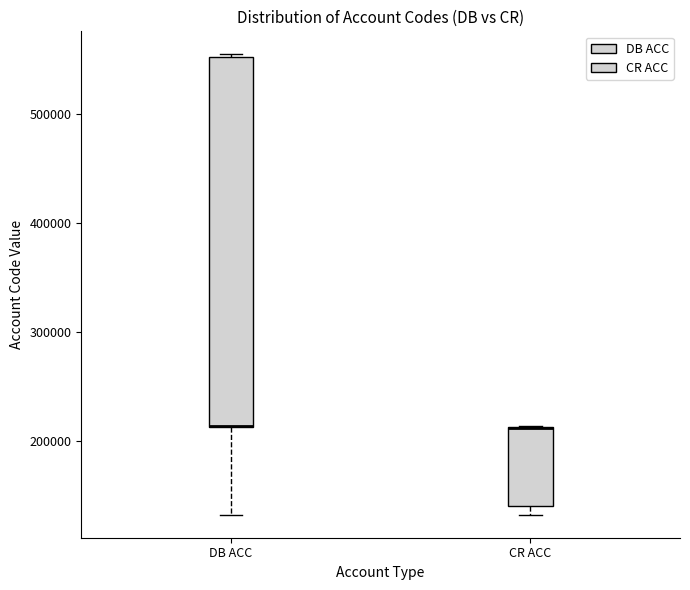

Reading left to right, transcribe this box plot: for each box, give where its median line is, the range the box spans, and where its two whiskers end, as read against the y-axis. The values are not printed on the chart, so give them approximately, as read against the axis.

DB ACC: median 210000 (drawn on the box's lower edge), box 210000 to 550000, whiskers 130000 to 560000
CR ACC: median 210000 (drawn on the box's upper edge), box 140000 to 210000, whiskers 130000 to 210000